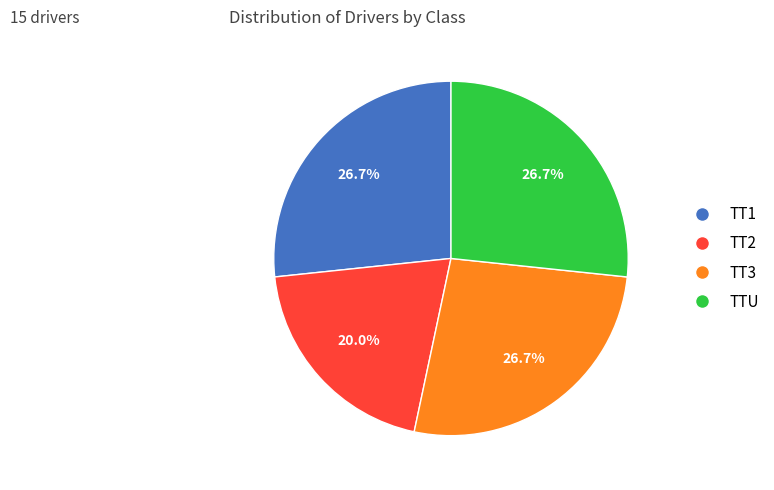

To the nearest percent, what percentage of the pie is TTU?

27%